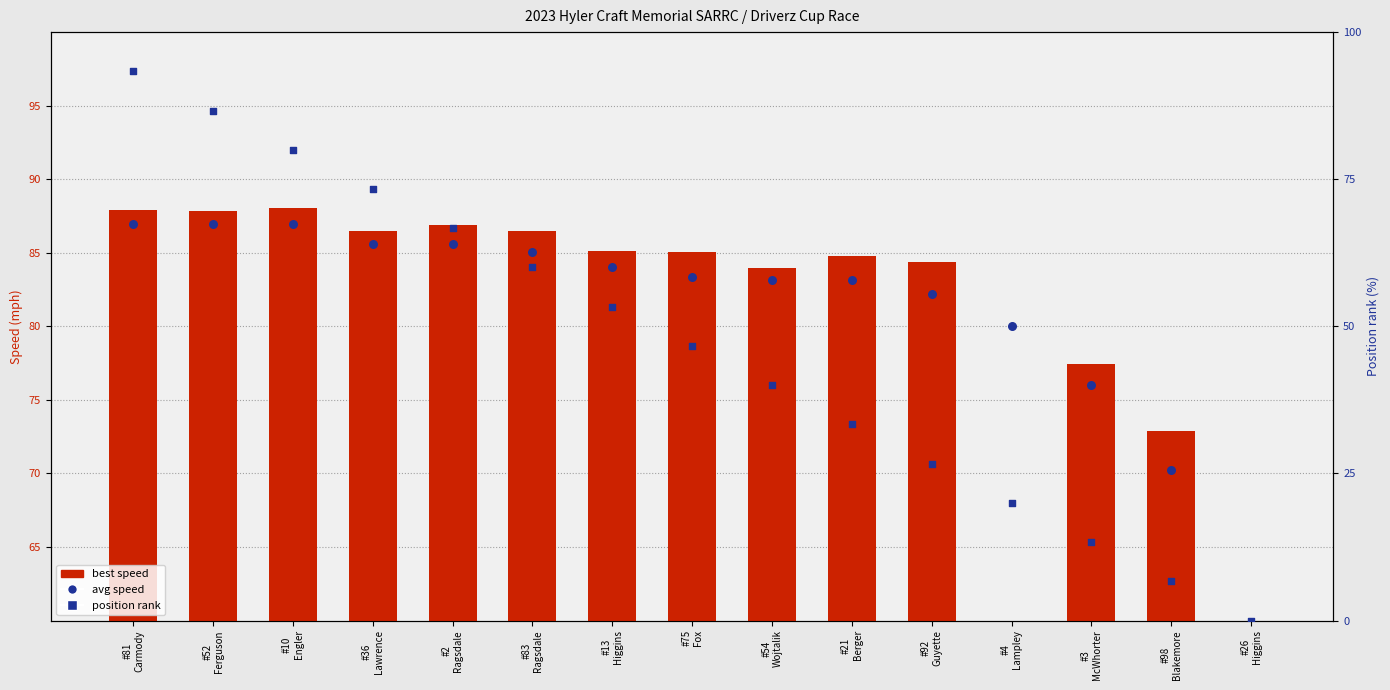

Which series has the widest spread of Y values?

position rank